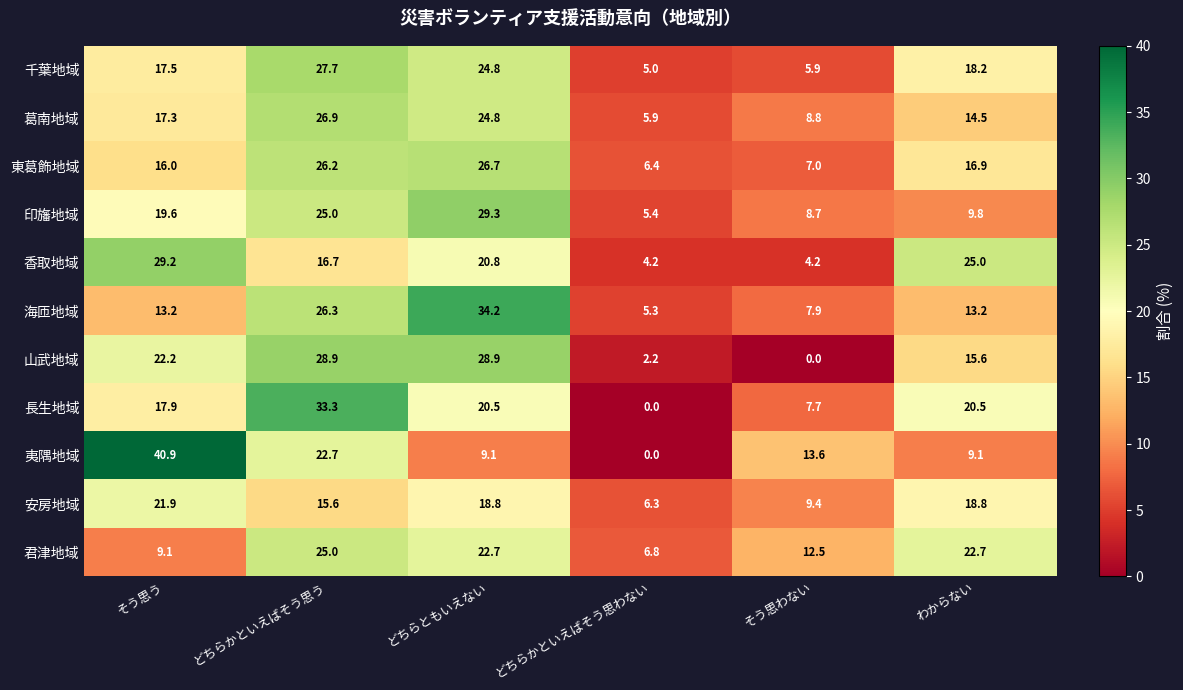

How many values in the 長生地域 series are below 20?

3